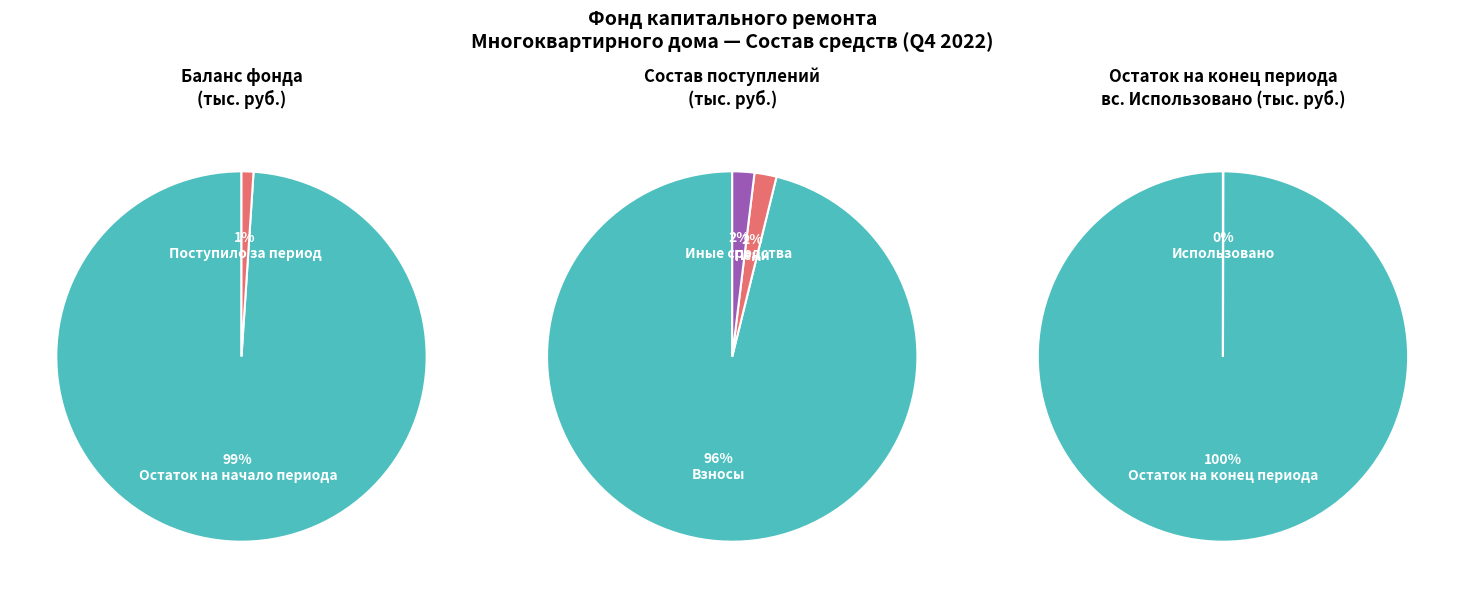

How many segments does this pie chart have?

5